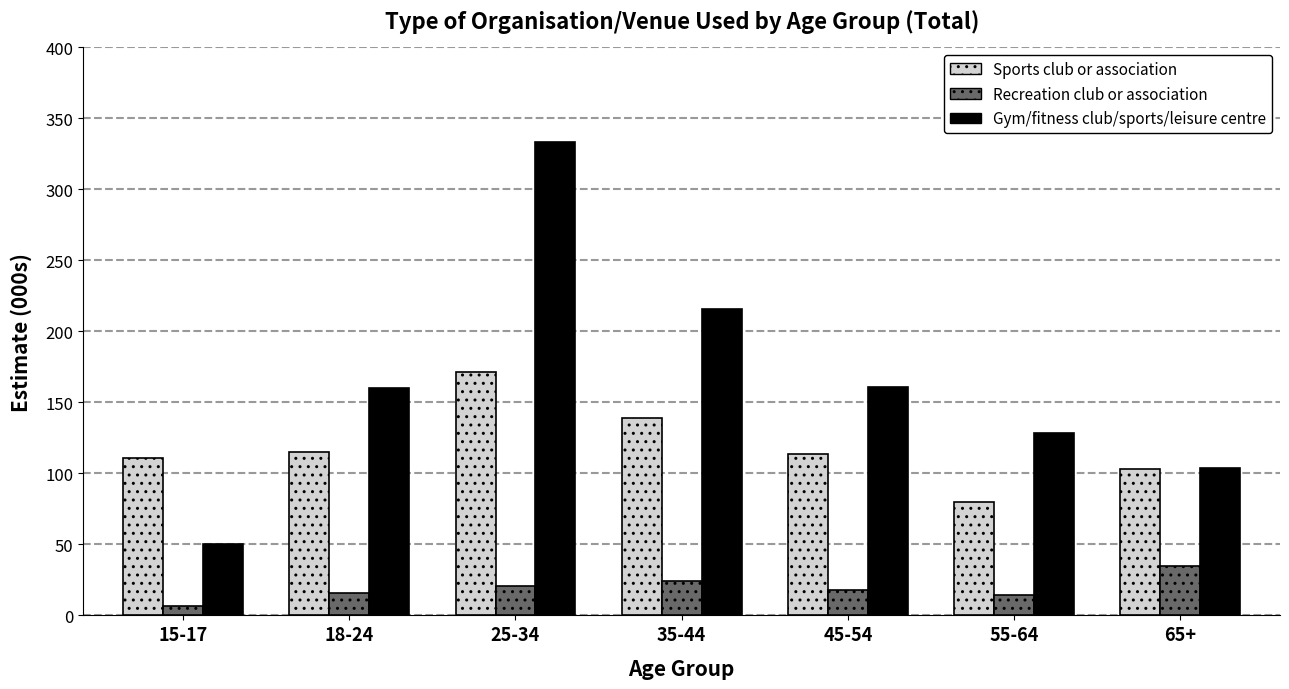

Is it true that Gym/fitness club/sports/leisure centre equals 175.3 at 25-34?

False